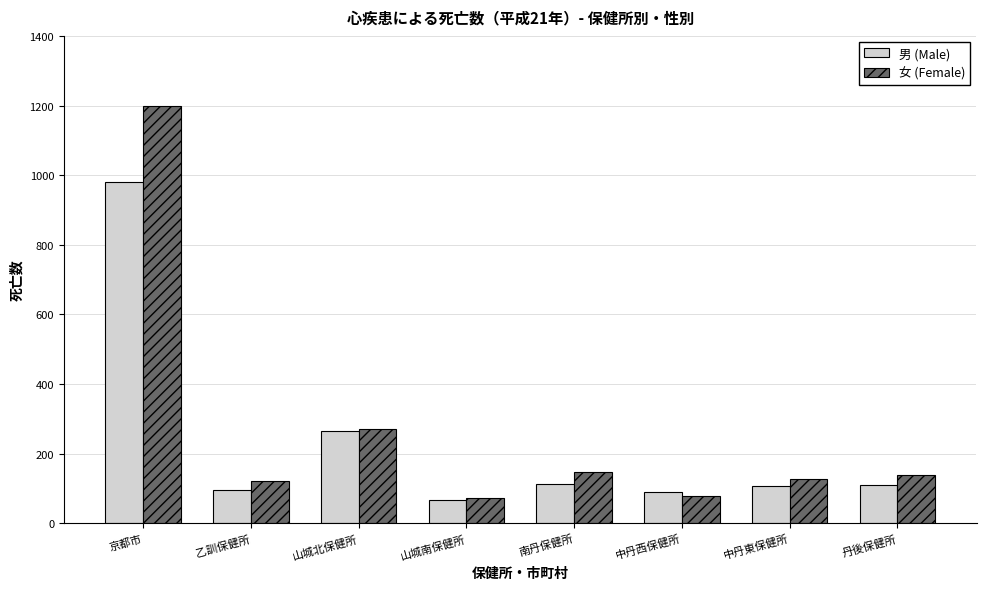

What value does the 女 (Female) series have at 南丹保健所, to the nearest 50?

150